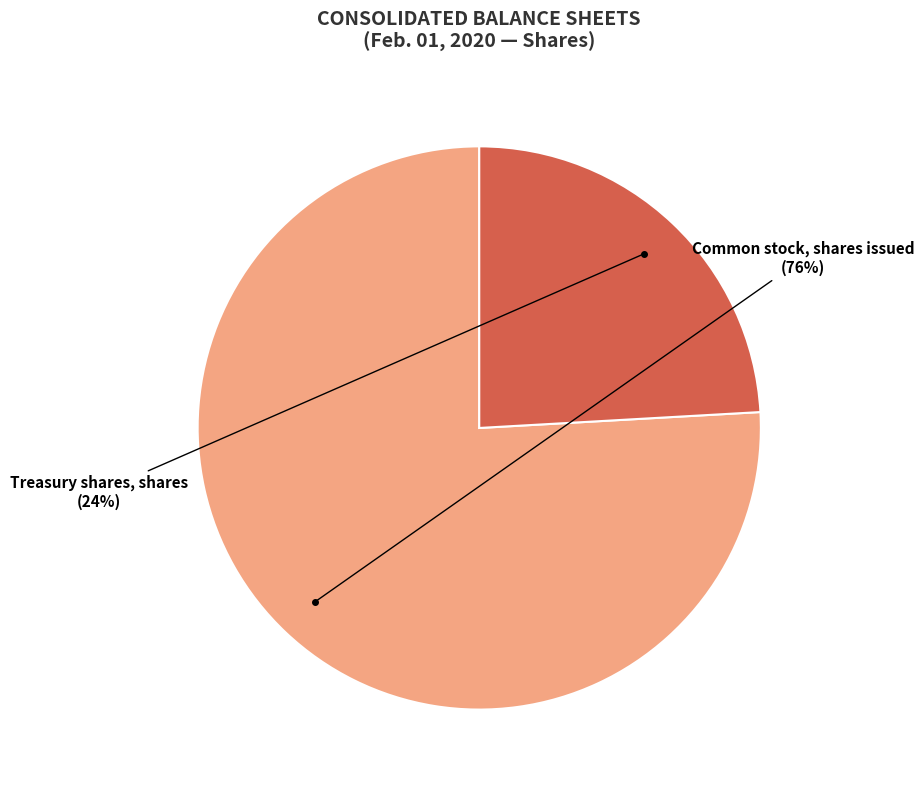

To the nearest percent, what is the difference between the largest and smallest slice percentages?

52%